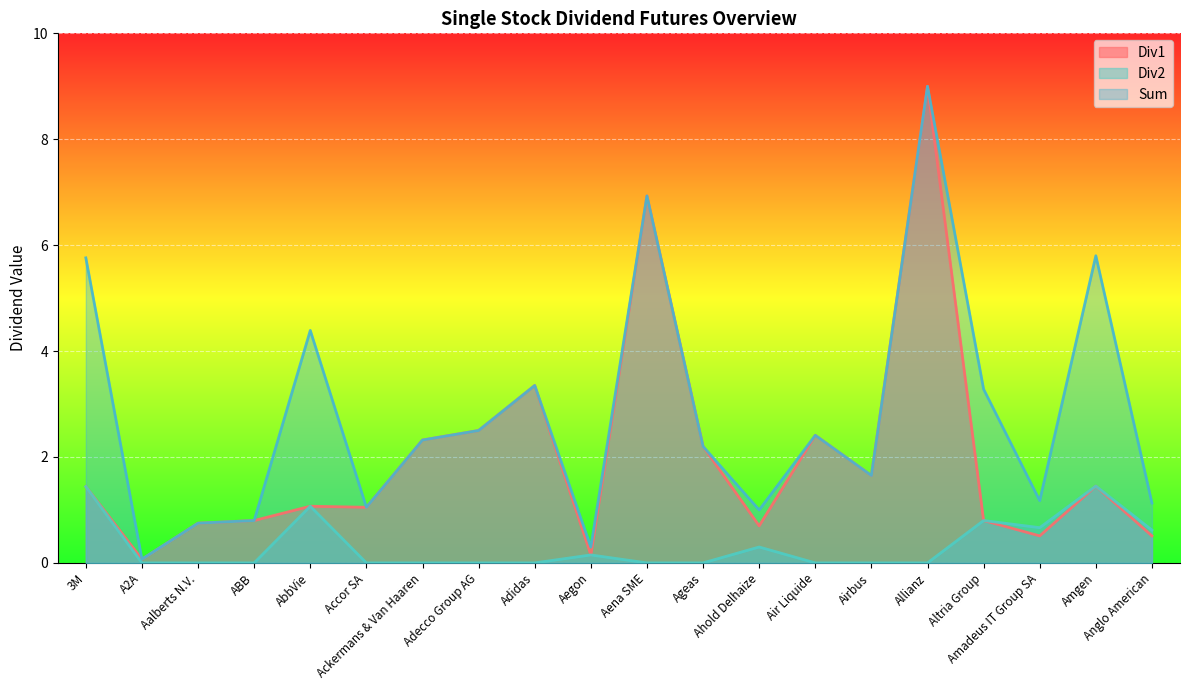

At which label is Div1 closest to 4?

Adidas